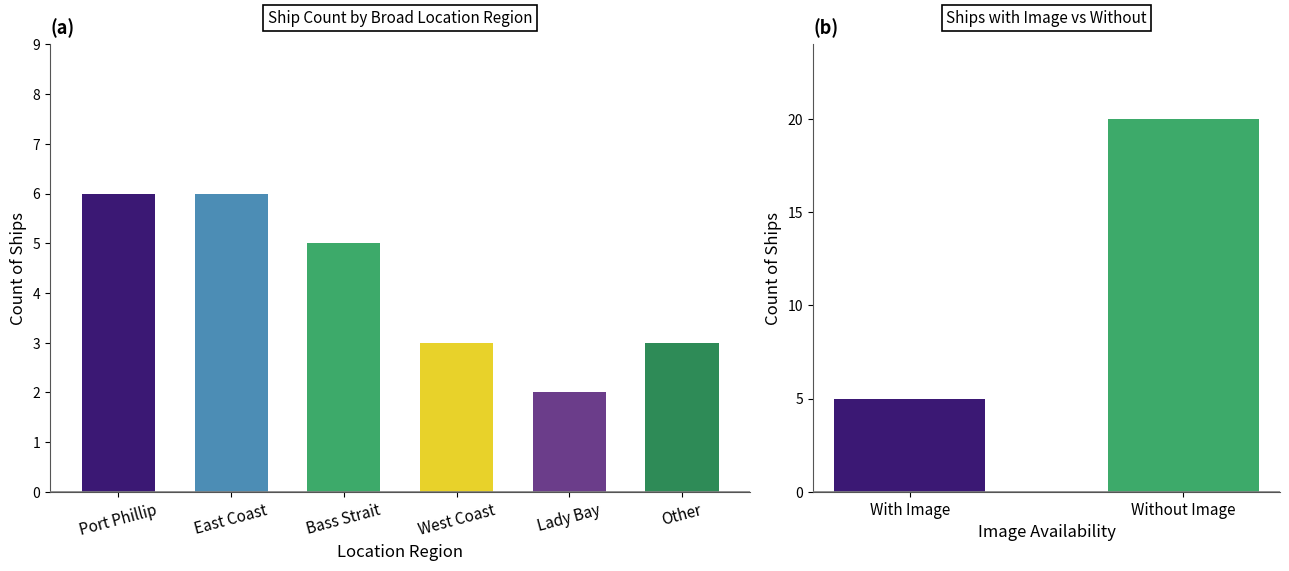

Which label corresponds to the largest value in the chart?

Port Phillip